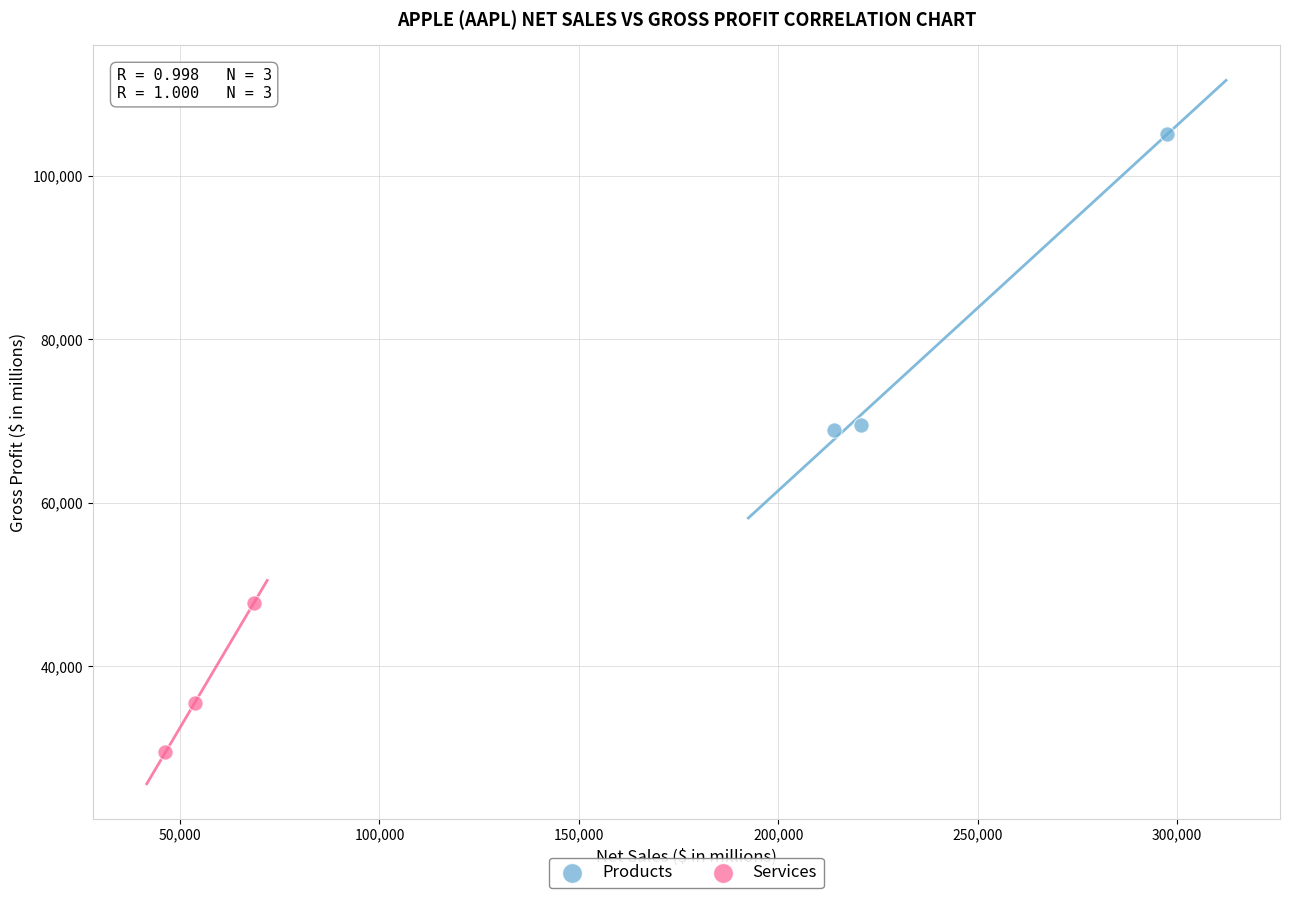

Which series contains the highest Y value?

Products